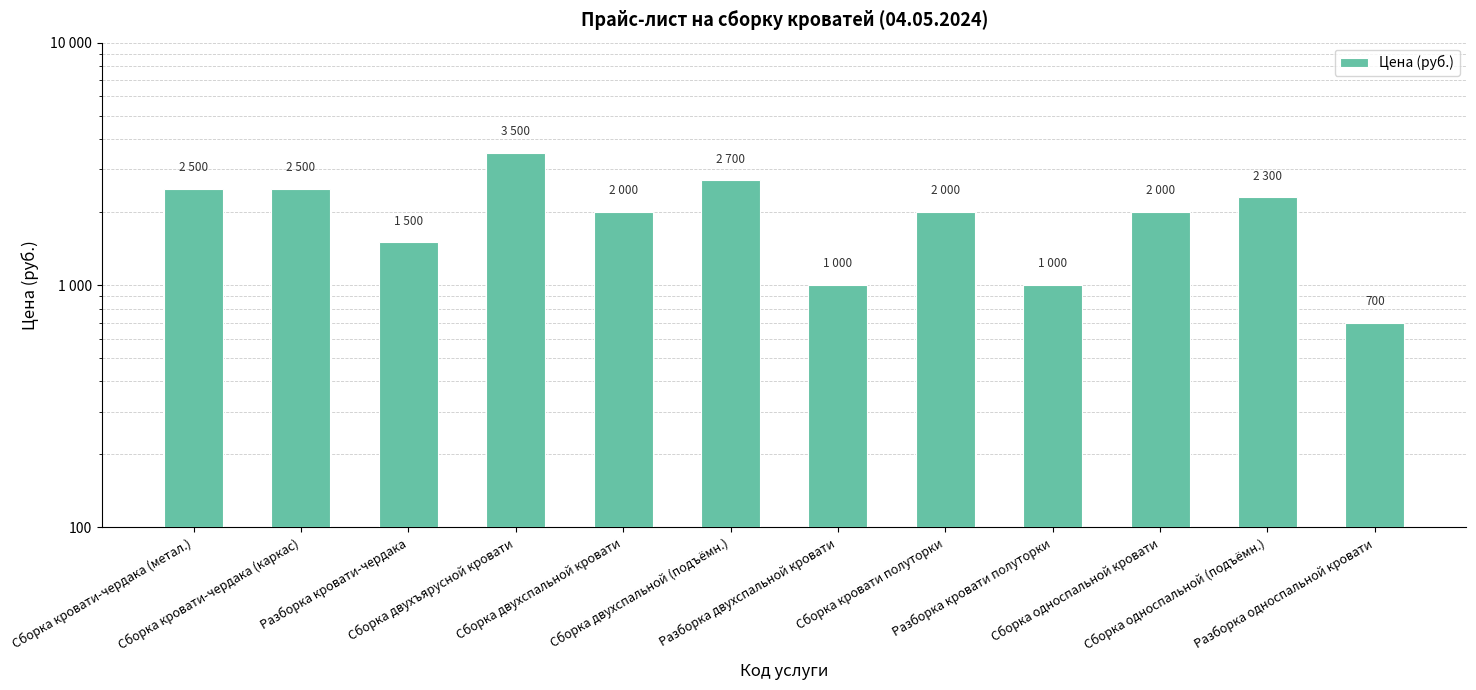

What is the value of the 4th bar from the left?

3500